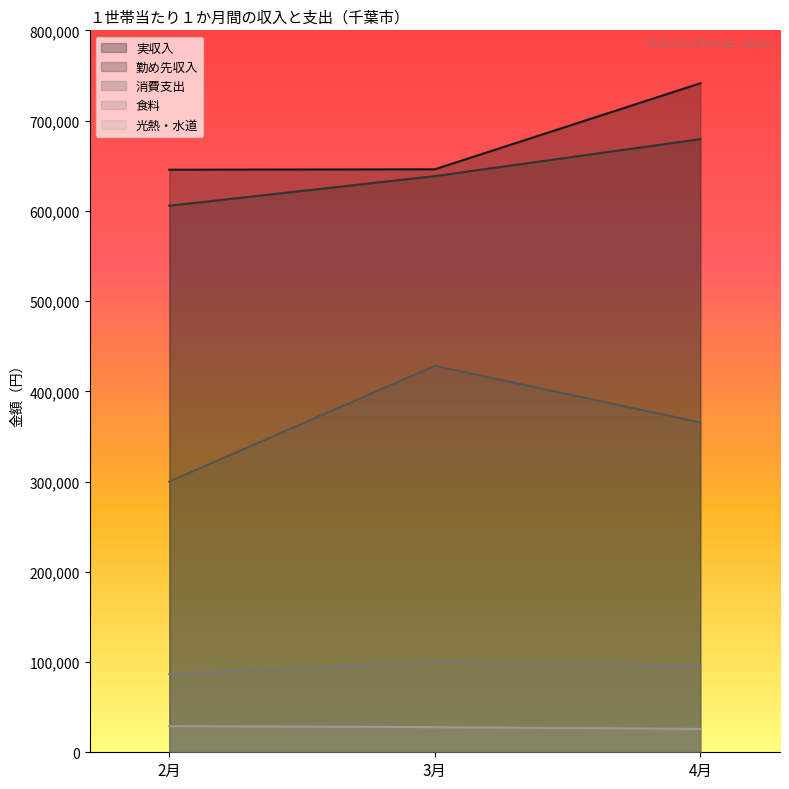

Is it true that 勤め先収入 equals 1023136 at 3月?

False